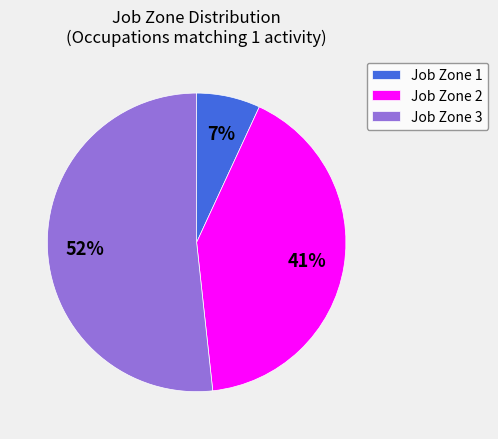

True or false: Job Zone 3 accounts for 38% of the total.

False